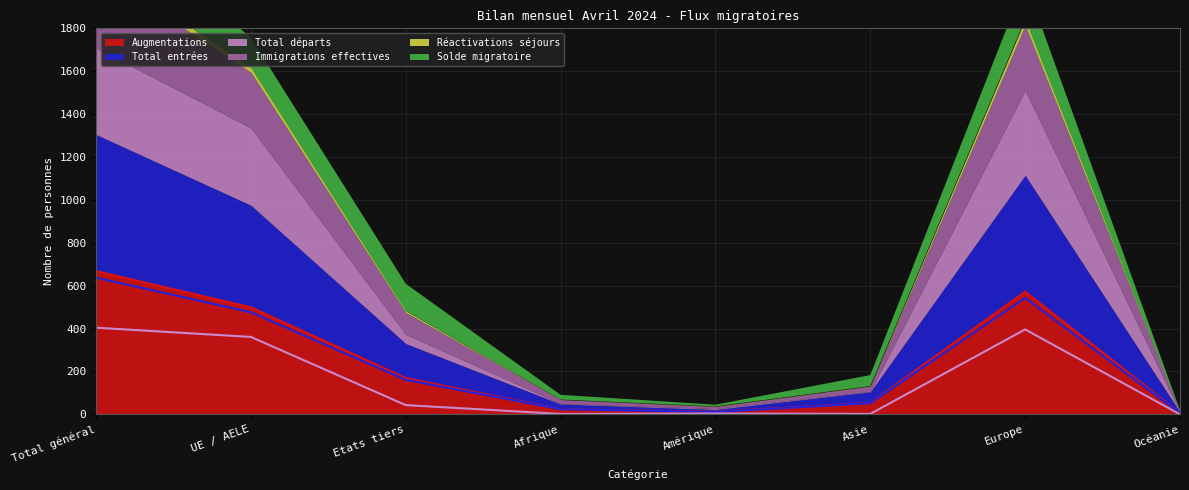

Is the value of Total départs at Amérique greater than the value of Total entrées at Europe?

No